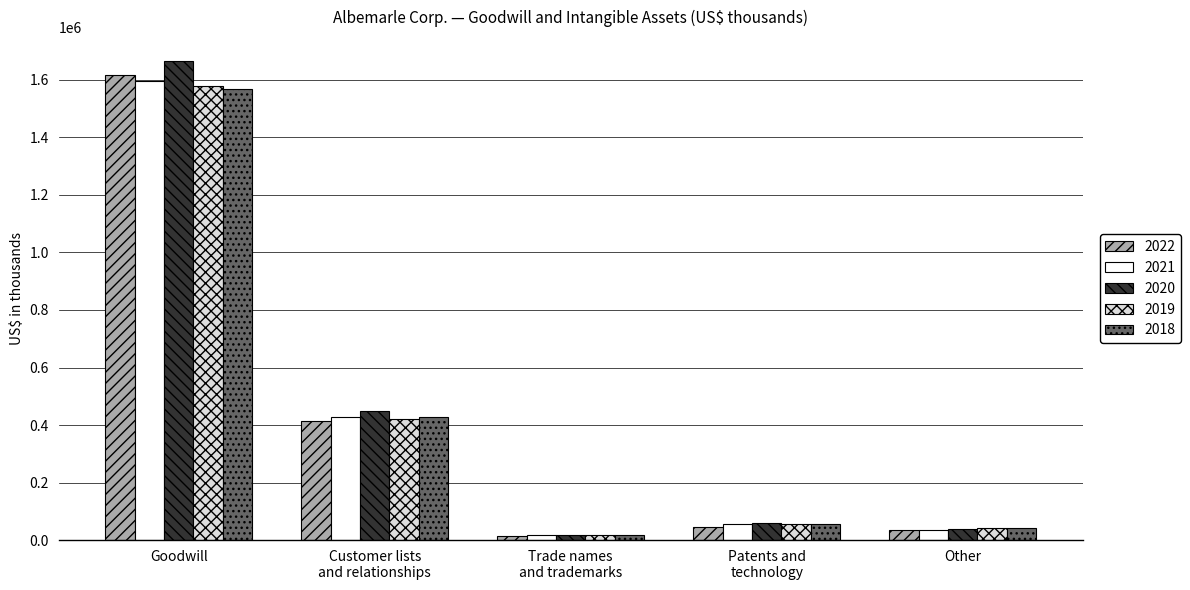

Does the chart contain stacked bars?

No